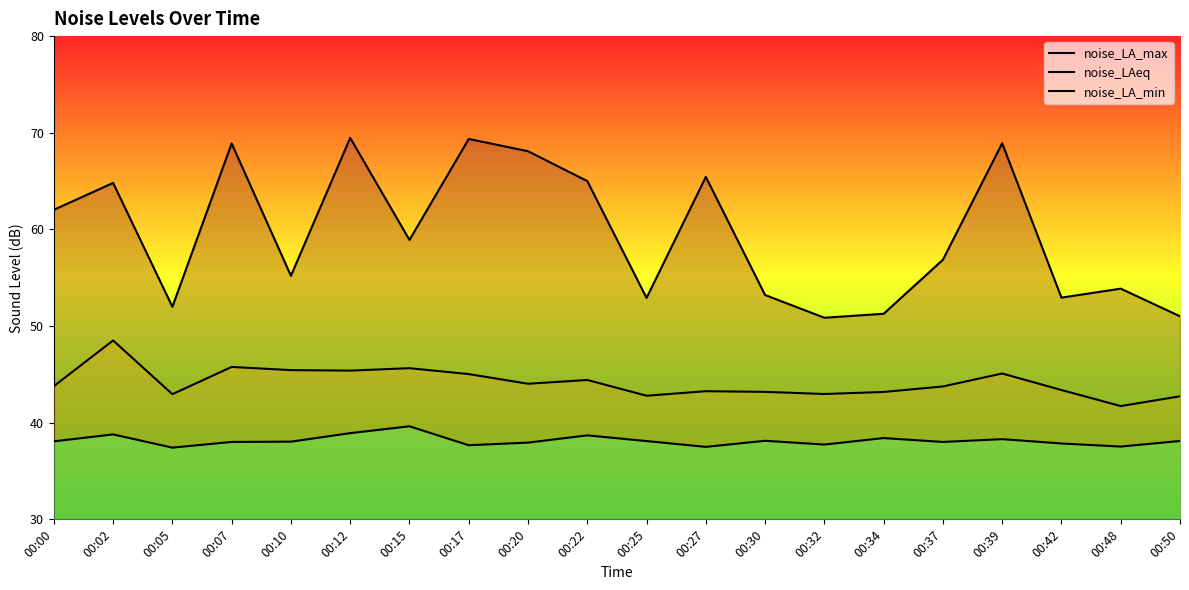

What is the highest value of the noise_LA_min series?

39.6